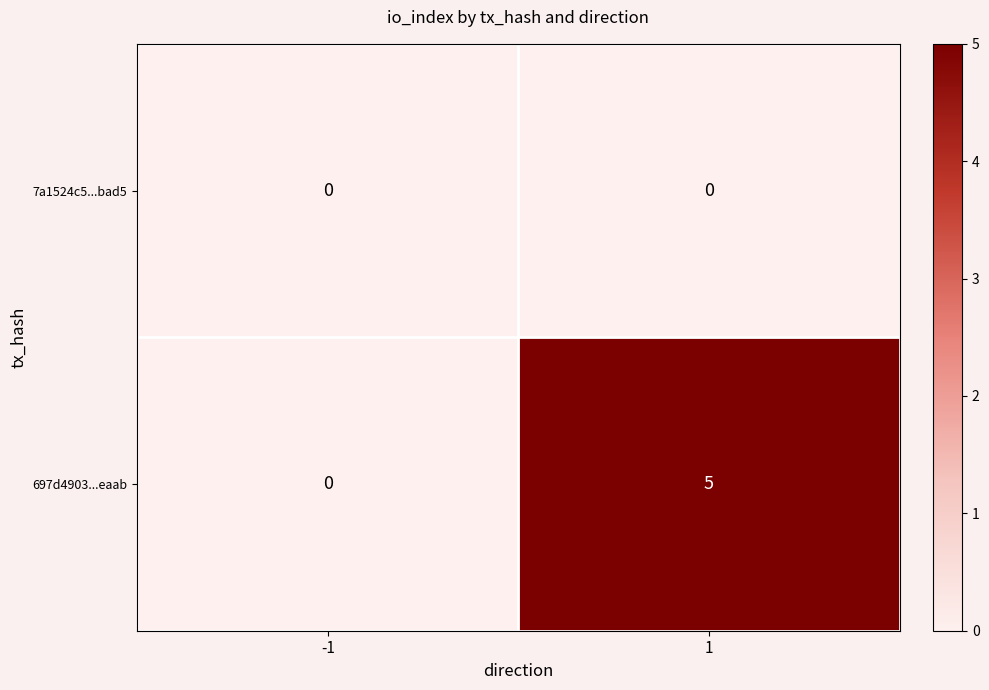

What is the sum of the 697d4903...eaab values at 1 and -1?

5